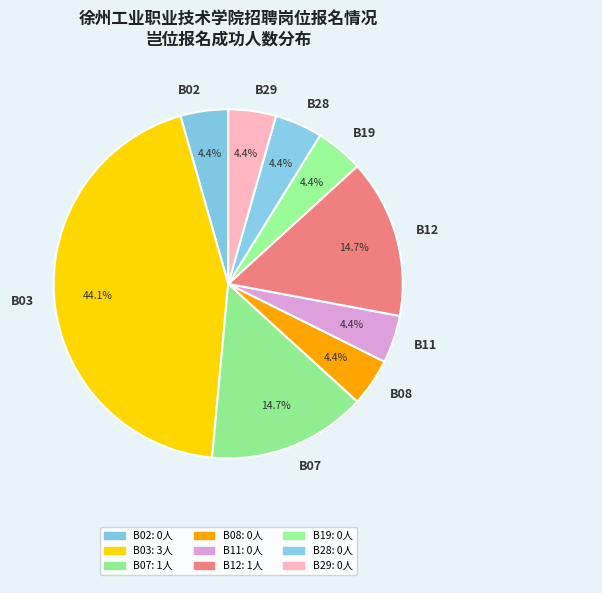

Does B19 account for over 50% of the chart?

No